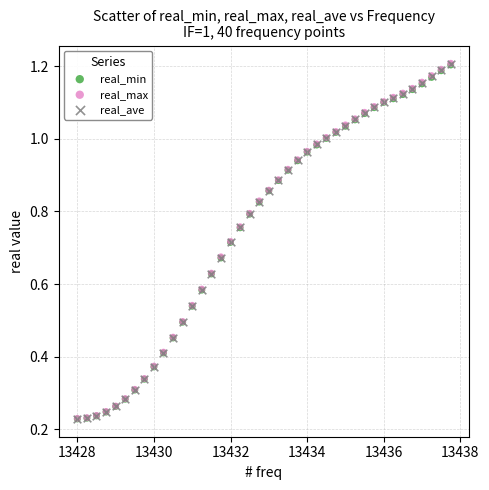

Which series has the widest spread of Y values?

real_max